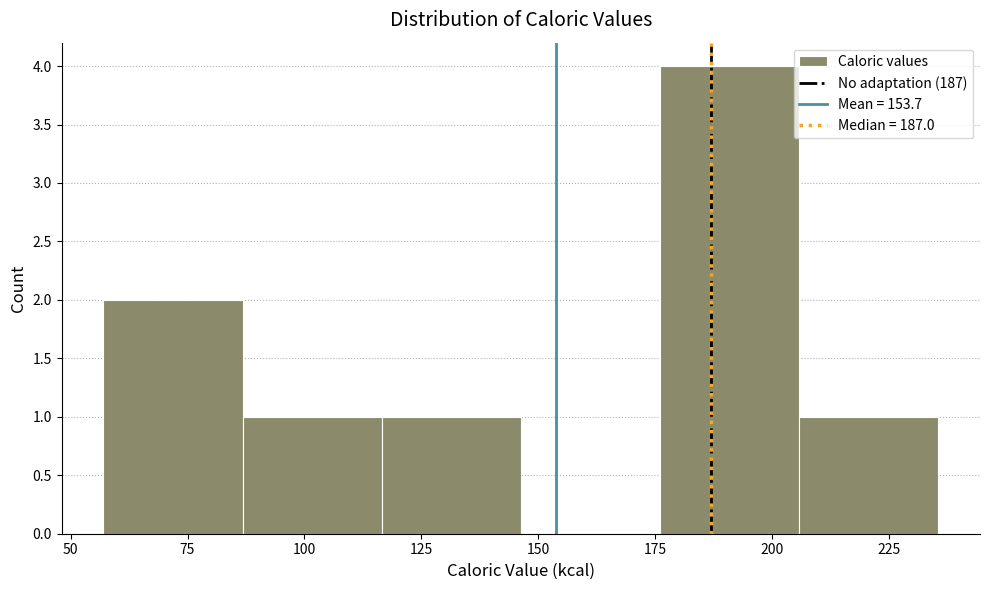

Reading left to right, list every bar in this chart as the range it spans on the x-axis followed by its height. Neither the bar edges nor the heights are printed on the chart, so give them approximately, as read against the axes.

55 to 85: 2
85 to 115: 1
115 to 145: 1
145 to 175: 0
175 to 205: 4
205 to 235: 1